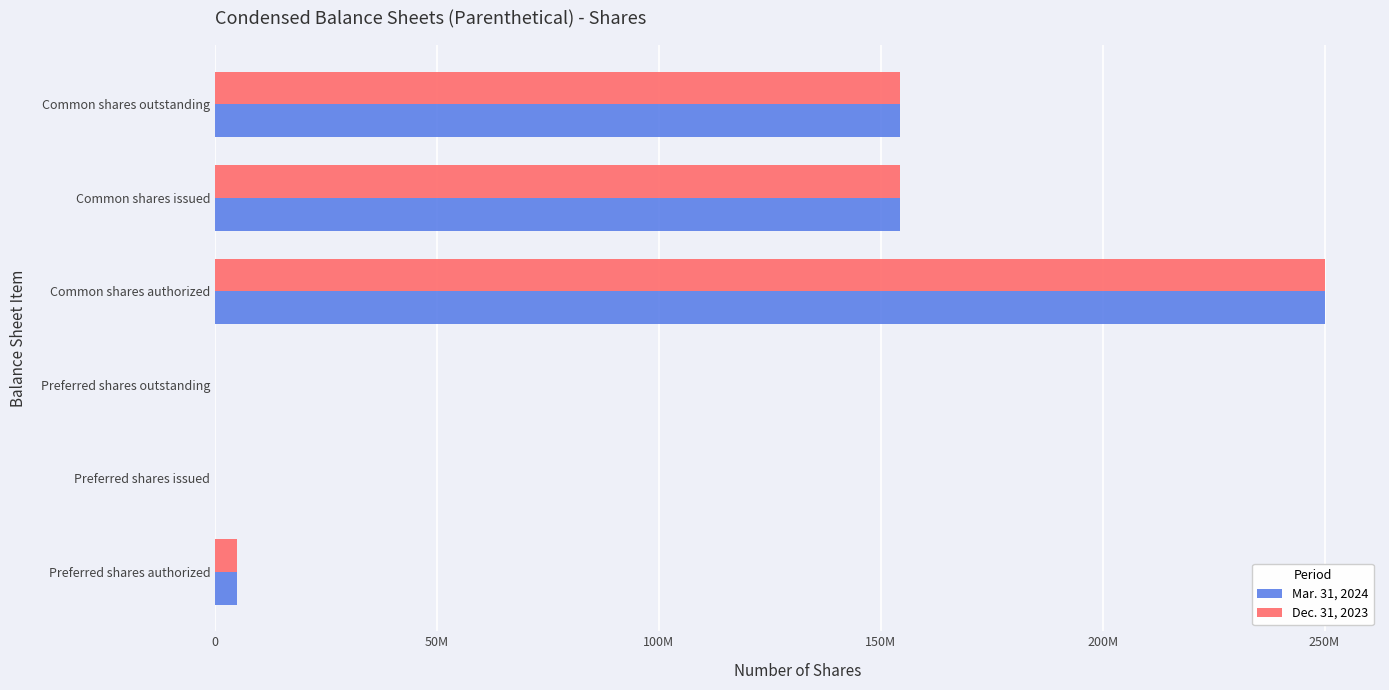

What are all the series names shown in the legend?

Mar. 31, 2024, Dec. 31, 2023